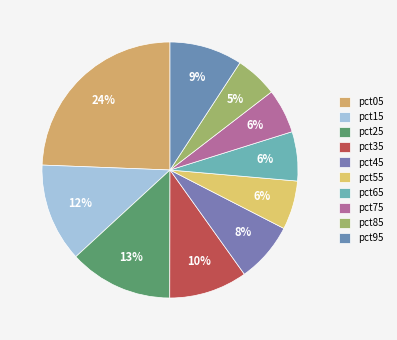

How many segments does this pie chart have?

10